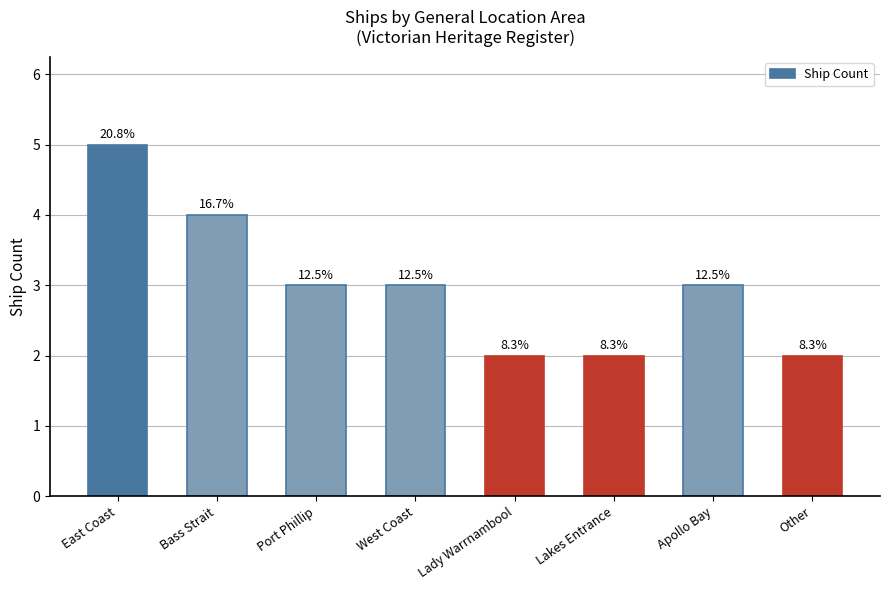

How many bars are there in total?

8